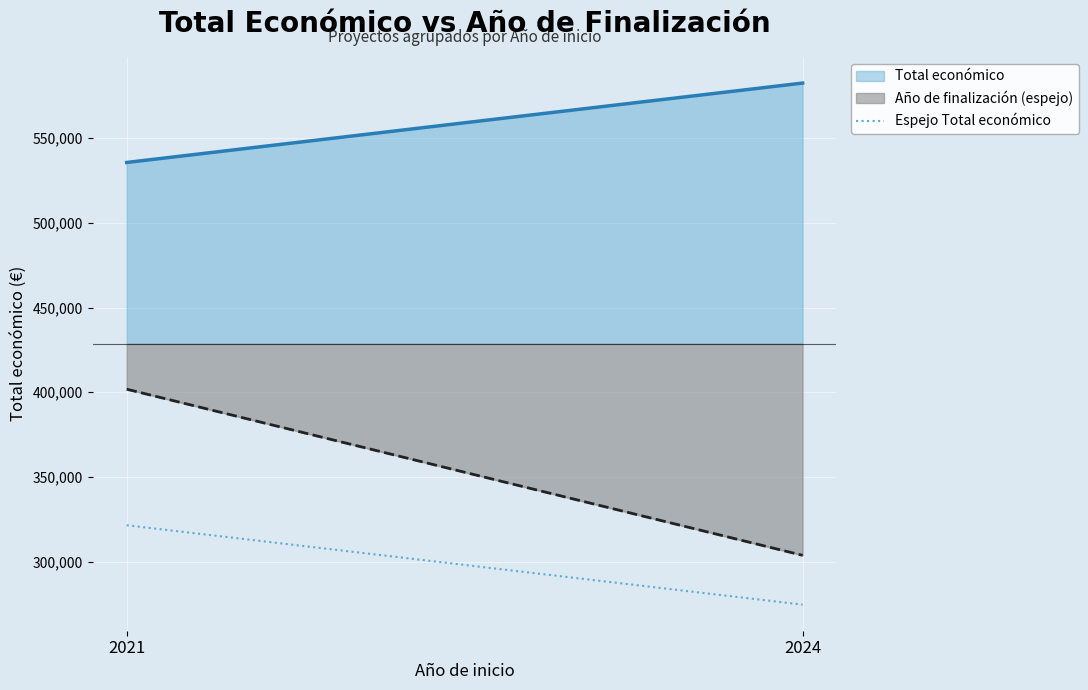

List the series in order of their peak value, highest first.

Total económico, Año de finalización (espejo)